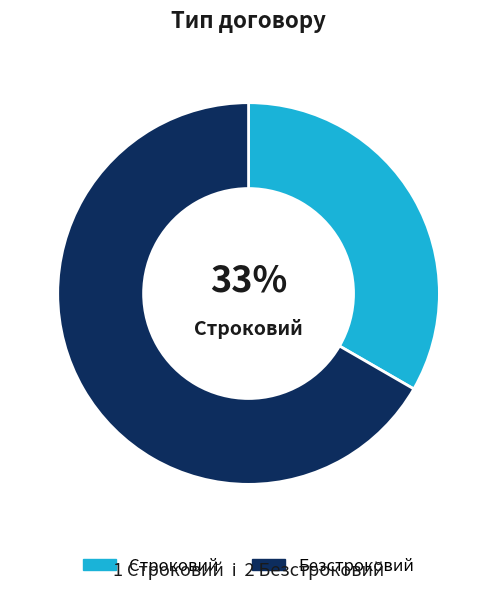

How many segments does this pie chart have?

2